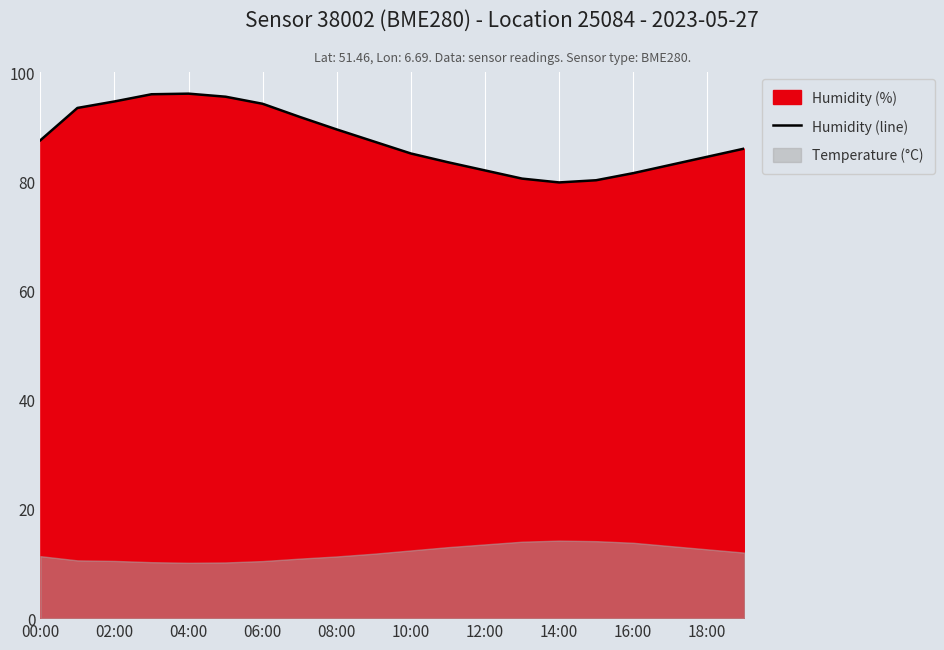

The Humidity (line) series shows 89.5 at 08:00. True or false?

True